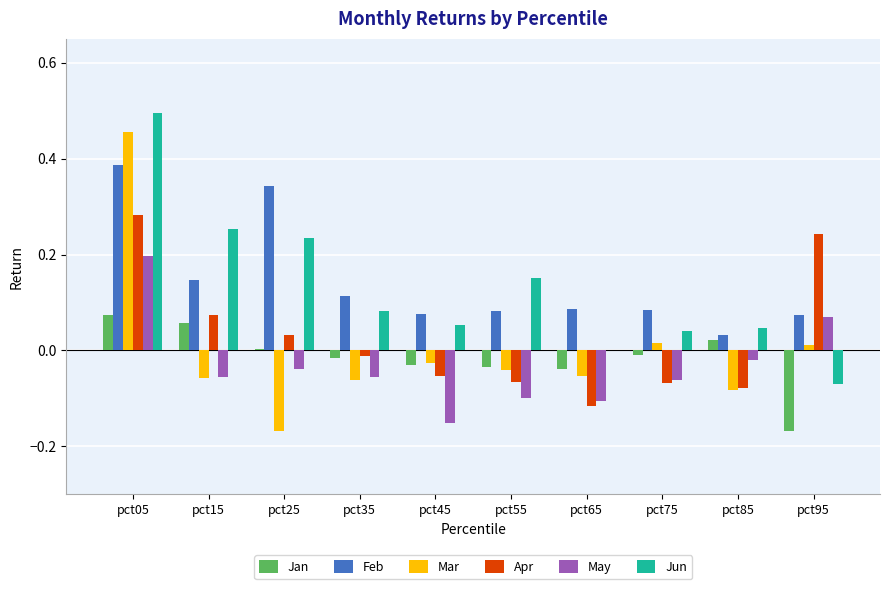

The value of May at pct05 is 0.2. True or false?

True